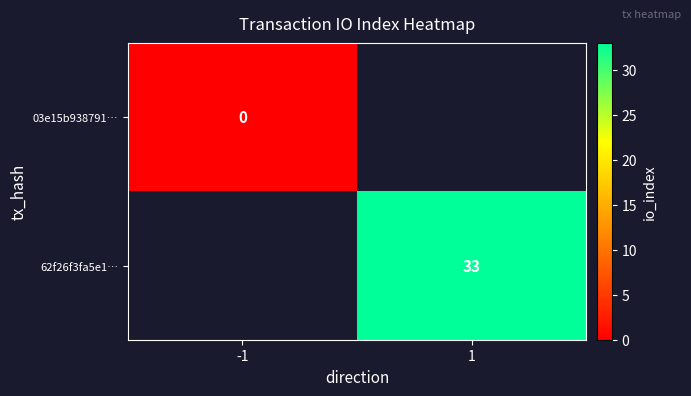

The 62f26f3fa5e1… series shows 14 at 1. True or false?

False